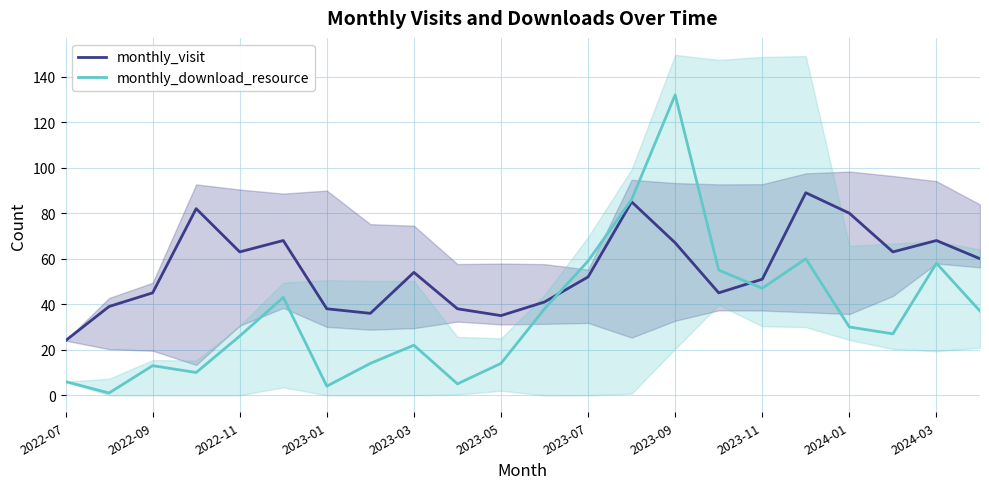

What is the value of the monthly_visit point at the 20th from the left?

63